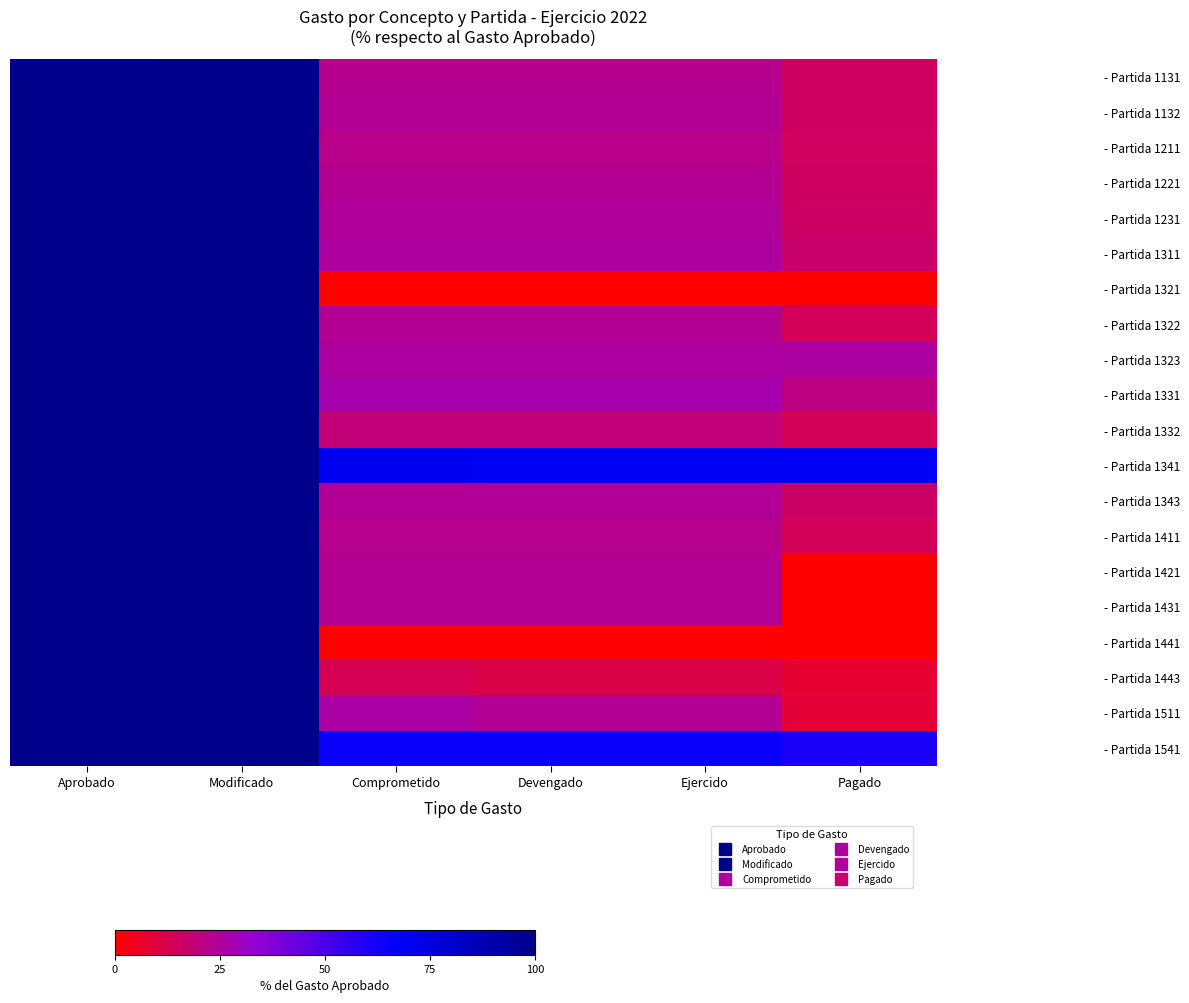

Count the number of data series in this chart.

20